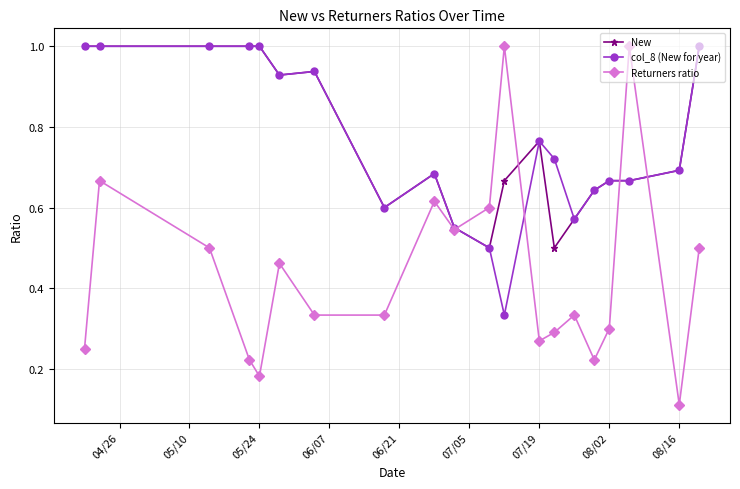

What is the maximum value for col_8 (New for year)?

1.0